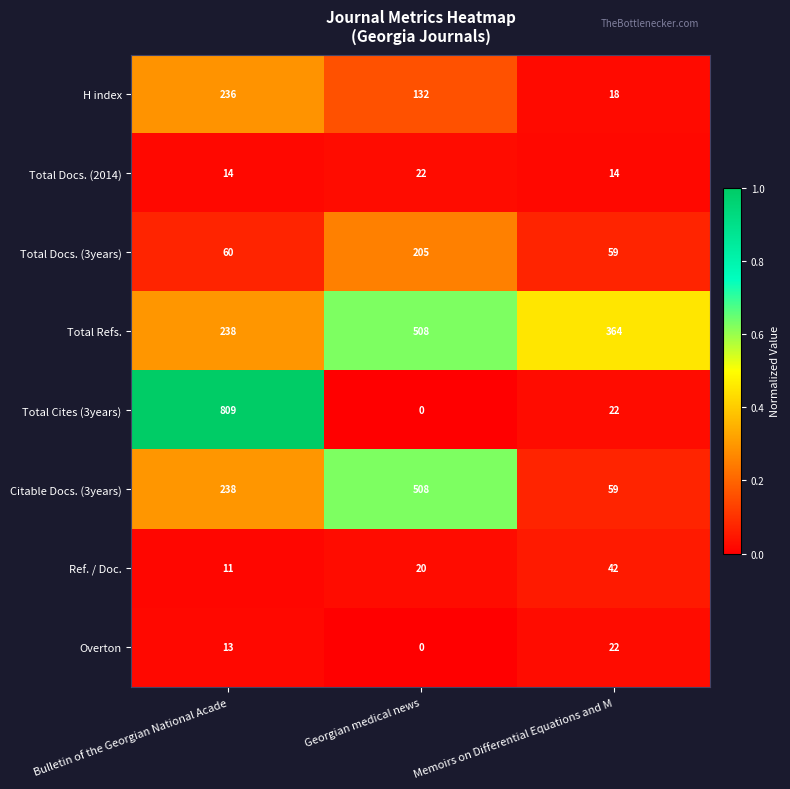

At how many categories does at least one series exceed 0?

3